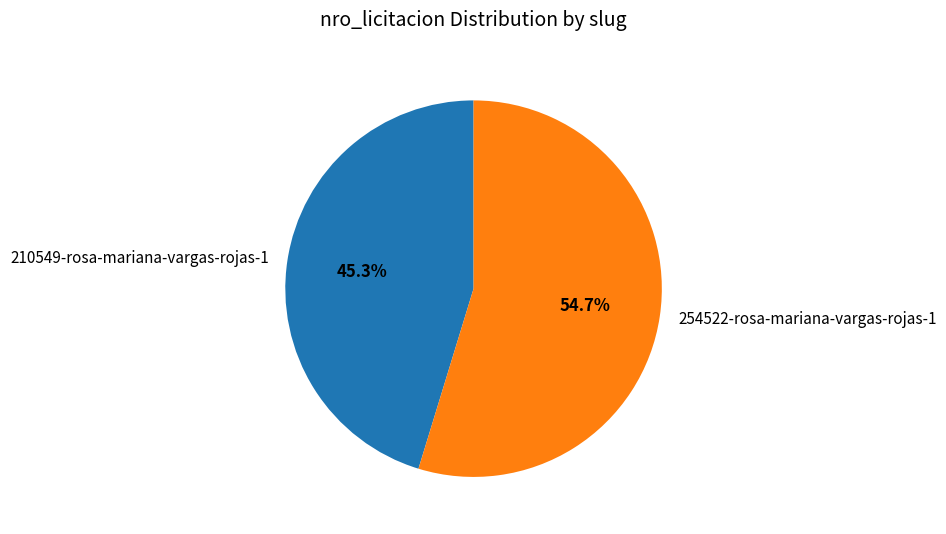

Count the number of slices in the pie.

2